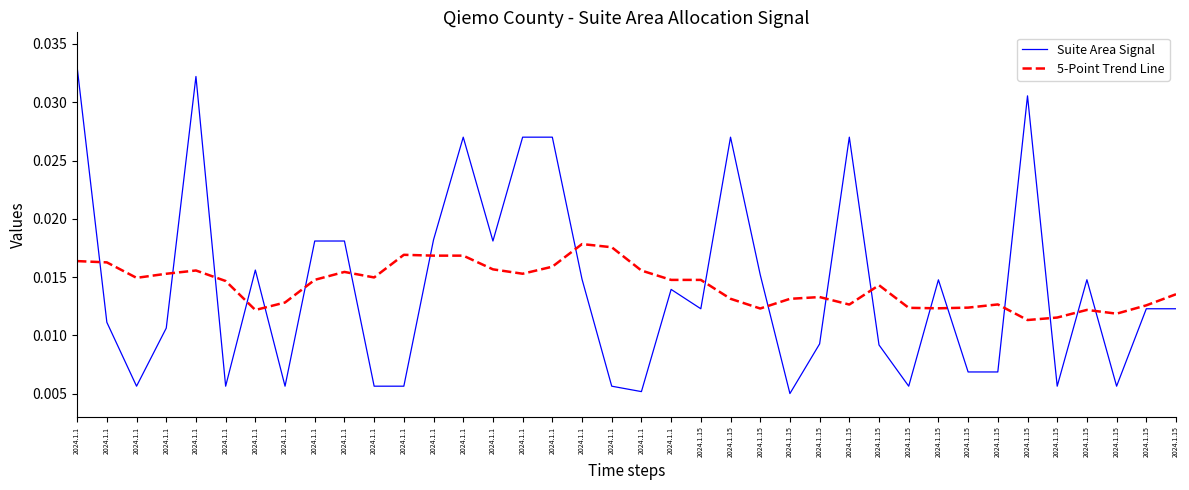

What are all the series names shown in the legend?

Suite Area Signal, 5-Point Trend Line